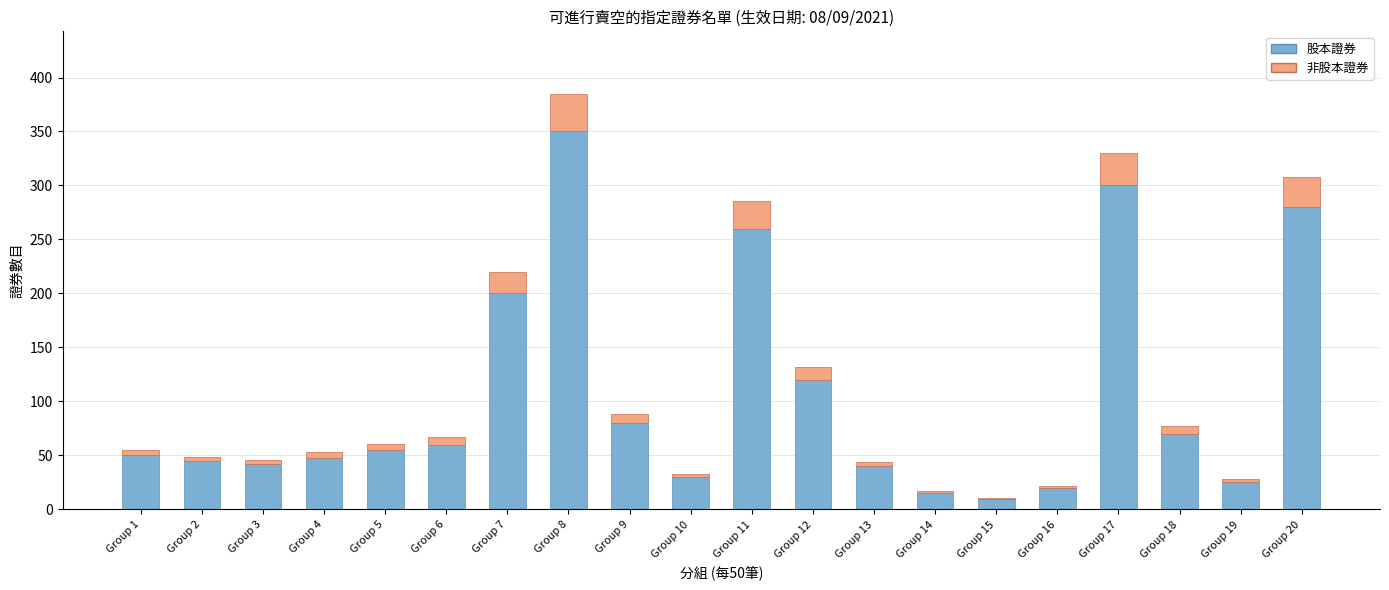

What is the maximum value for 股本證券?

350